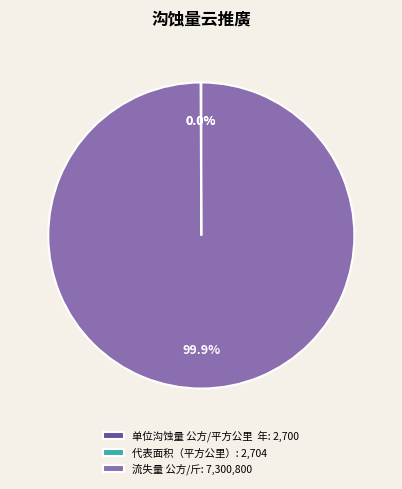

Is there any slice that represents more than half of the pie?

Yes